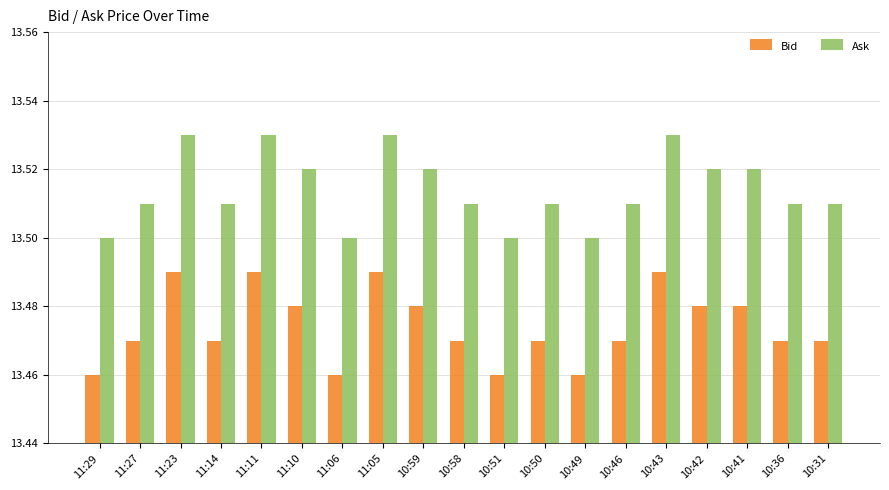

Which series has the largest total across all categories?

Ask